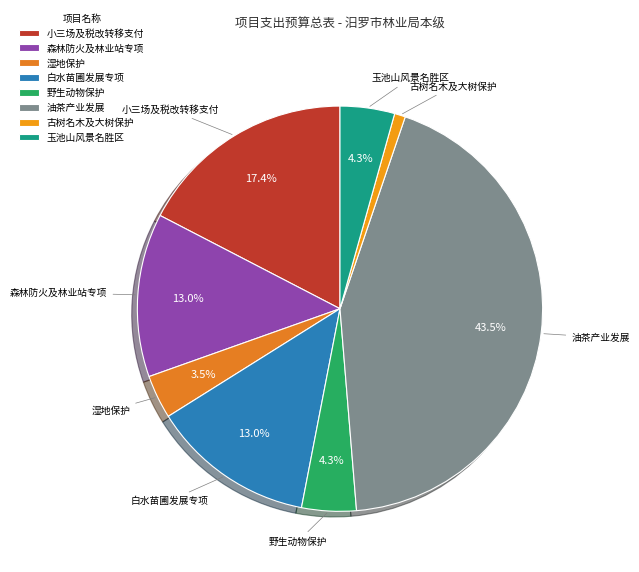

The 古树名木及大树保护 slice represents 1% of the pie. True or false?

True